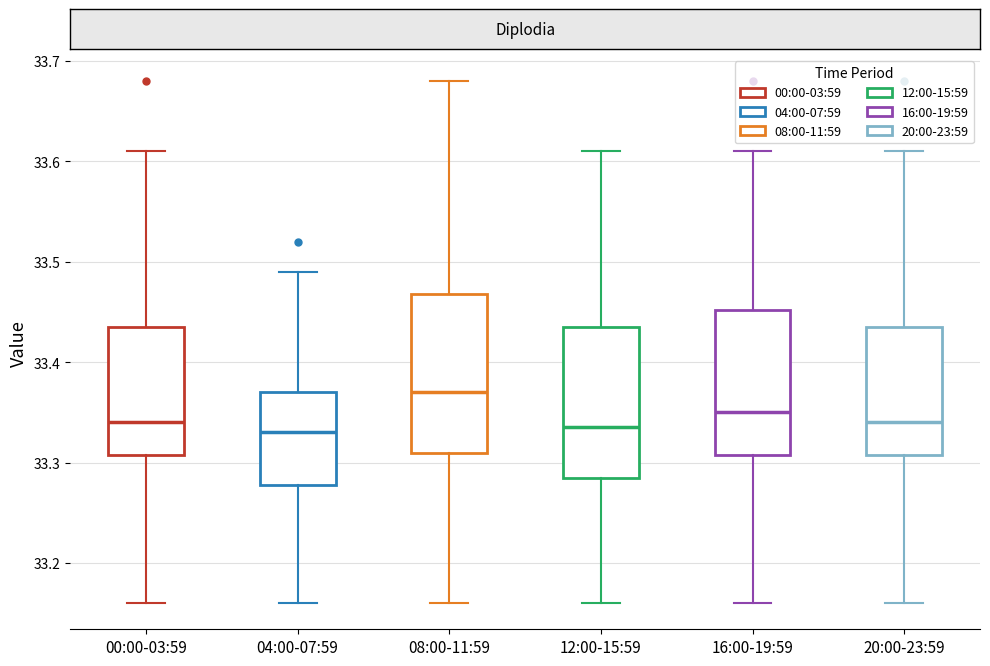

Reading left to right, transcribe this box plot: for each box, give where its median line is, the range the box spans, and where its two whiskers end, as read against the y-axis. The values are not printed on the chart, so give them approximately, as read against the axis.

00:00-03:59: median 33.34, box 33.31 to 33.44, whiskers 33.16 to 33.61
04:00-07:59: median 33.33, box 33.28 to 33.37, whiskers 33.16 to 33.49
08:00-11:59: median 33.37, box 33.31 to 33.47, whiskers 33.16 to 33.68
12:00-15:59: median 33.34, box 33.29 to 33.44, whiskers 33.16 to 33.61
16:00-19:59: median 33.35, box 33.31 to 33.45, whiskers 33.16 to 33.61
20:00-23:59: median 33.34, box 33.31 to 33.44, whiskers 33.16 to 33.61